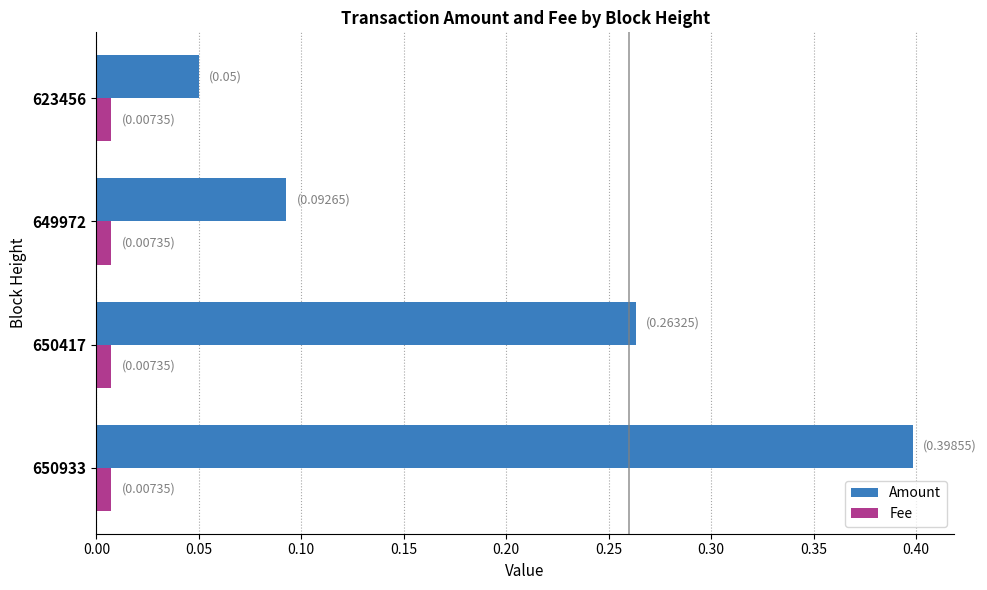

At which label does Amount reach its minimum?

623456